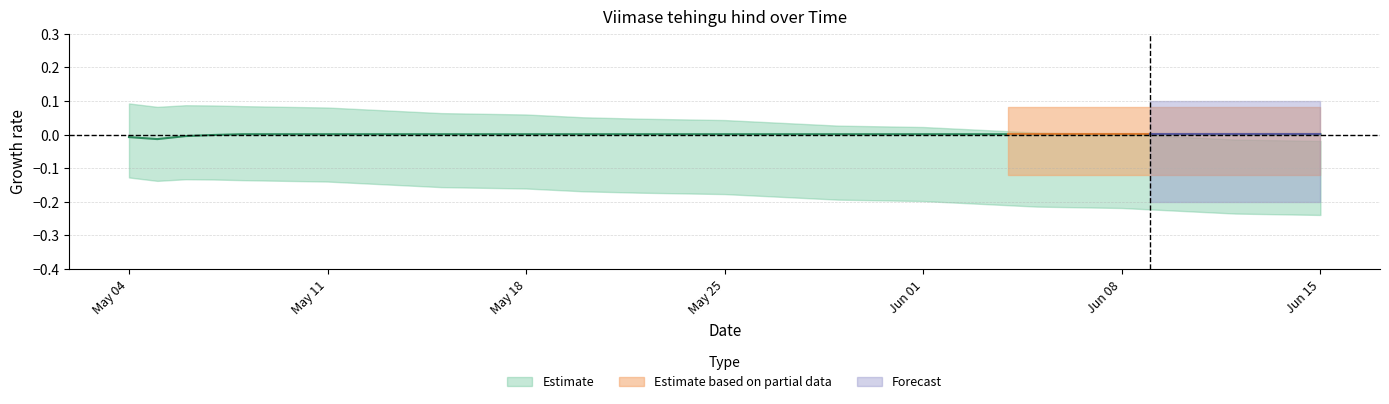

Is this an area chart (filled region under the line)?

No